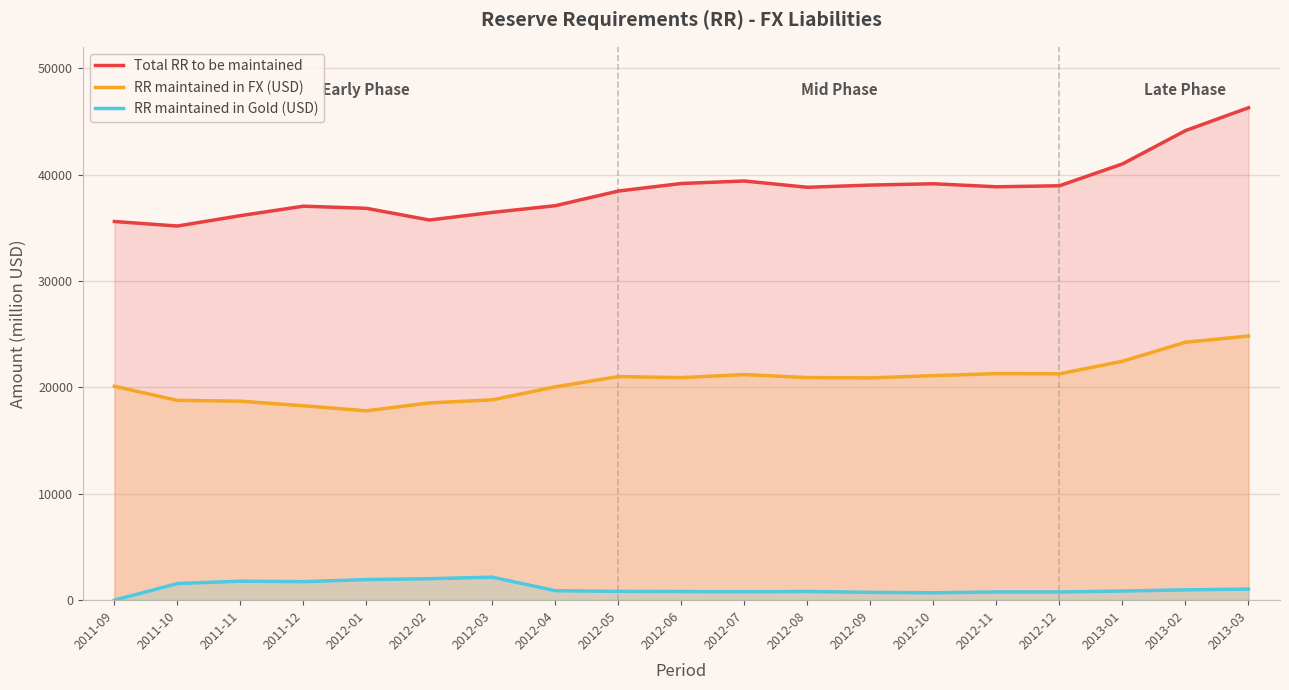

What is the maximum value for Total RR to be maintained?

46275.6